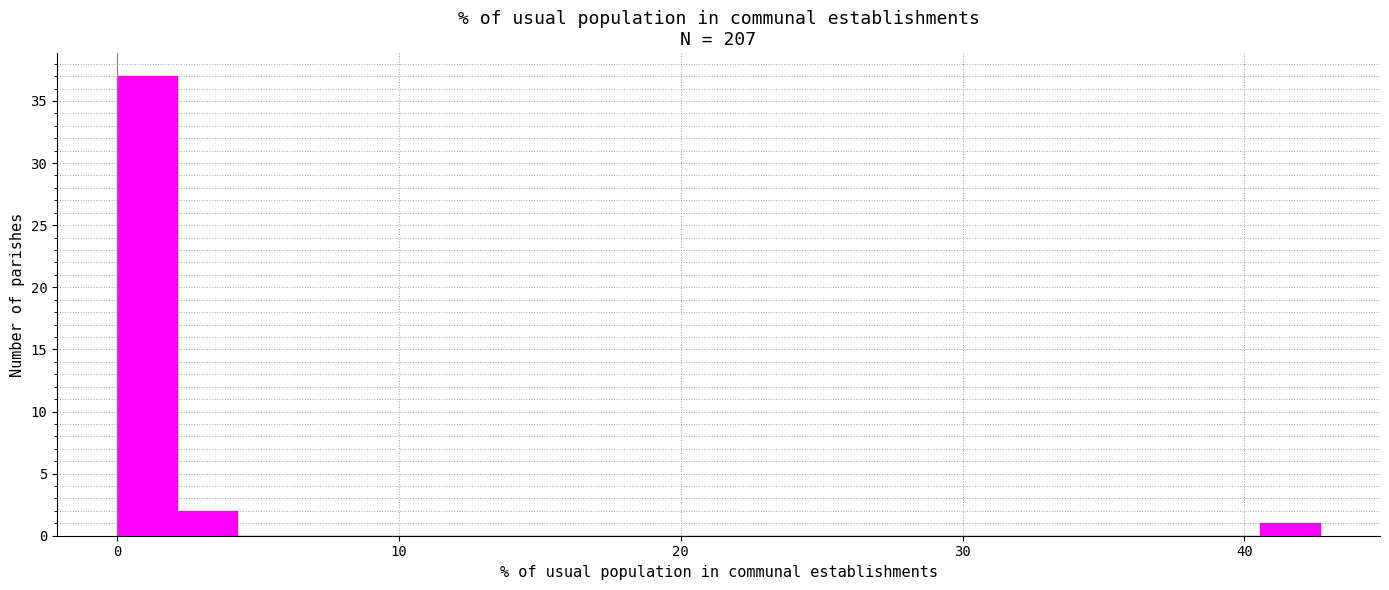

Around what value on the x-axis is the tallest bar? Give the approximate position of its centre, as read against the axis.

1